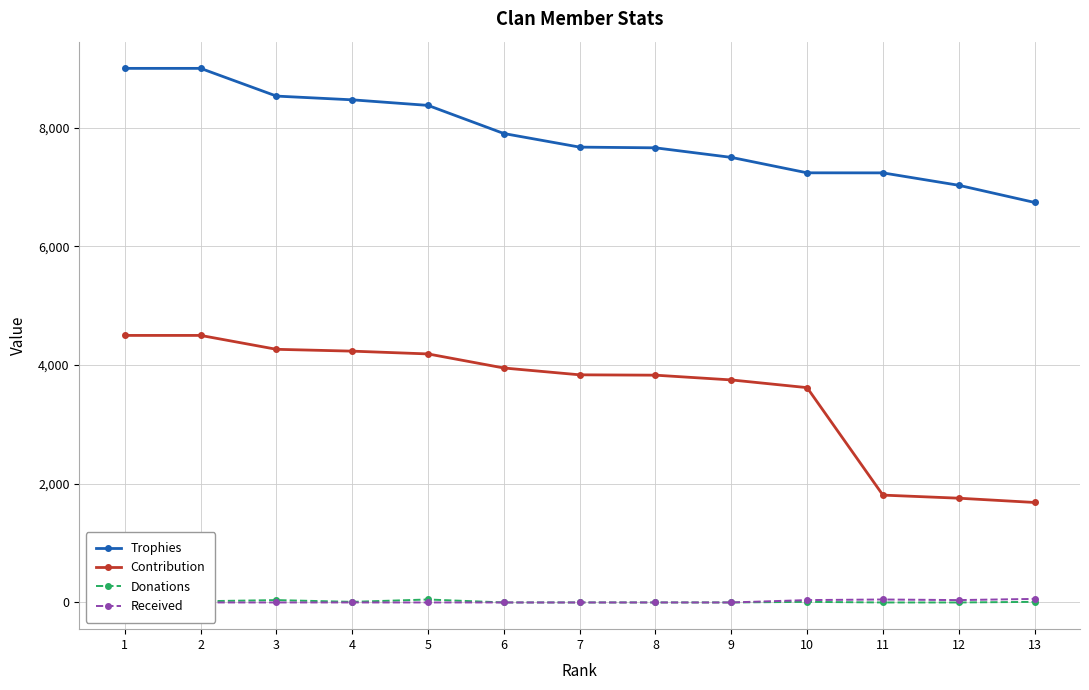

True or false: Received and Contribution intersect in this chart.

False